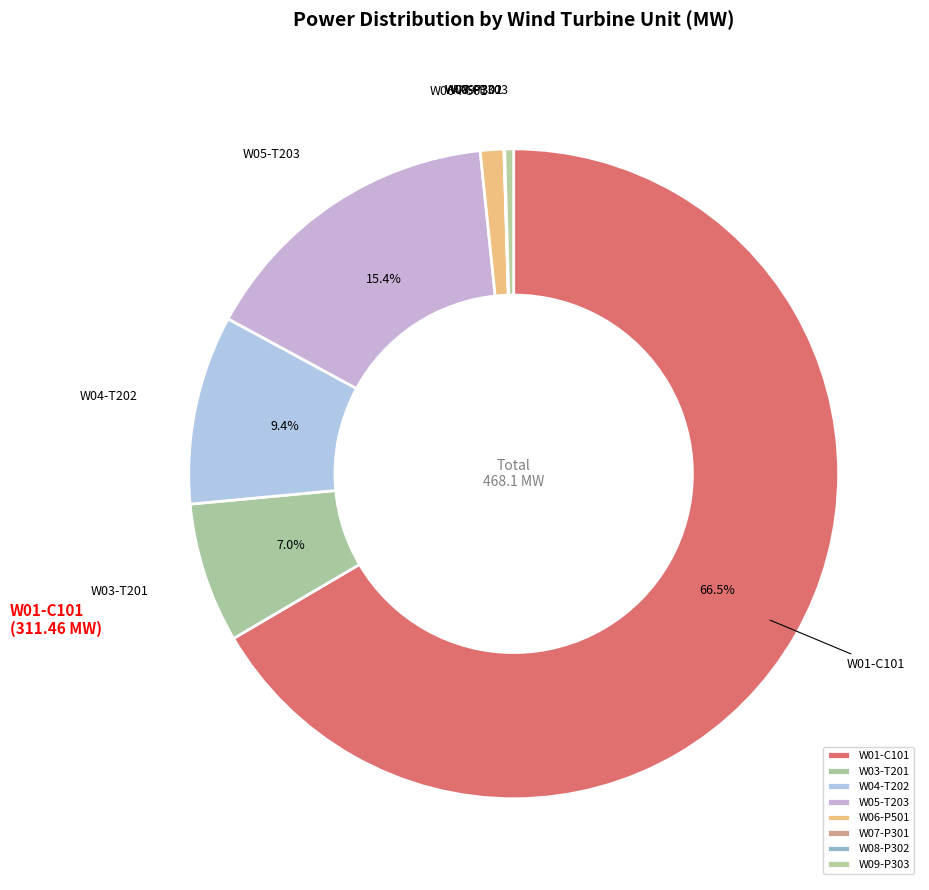

To the nearest percent, what percentage of the pie is W05-T203?

15%